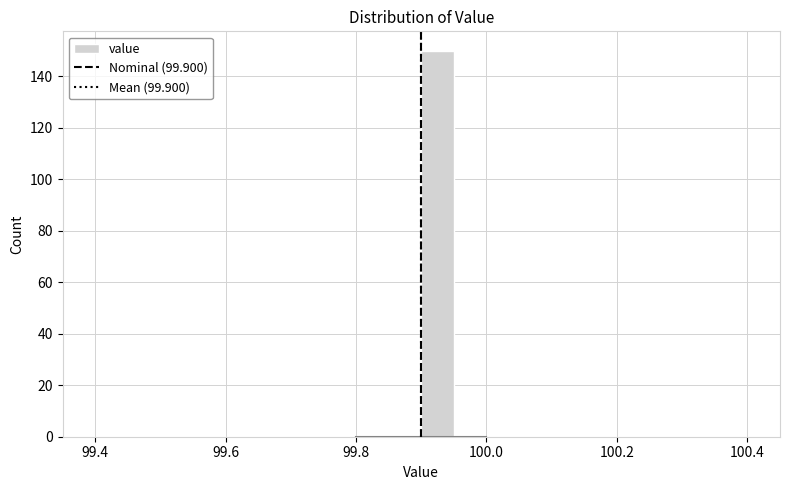

Read against the x-axis, roughly where is the centre of the tallest bar?

99.92